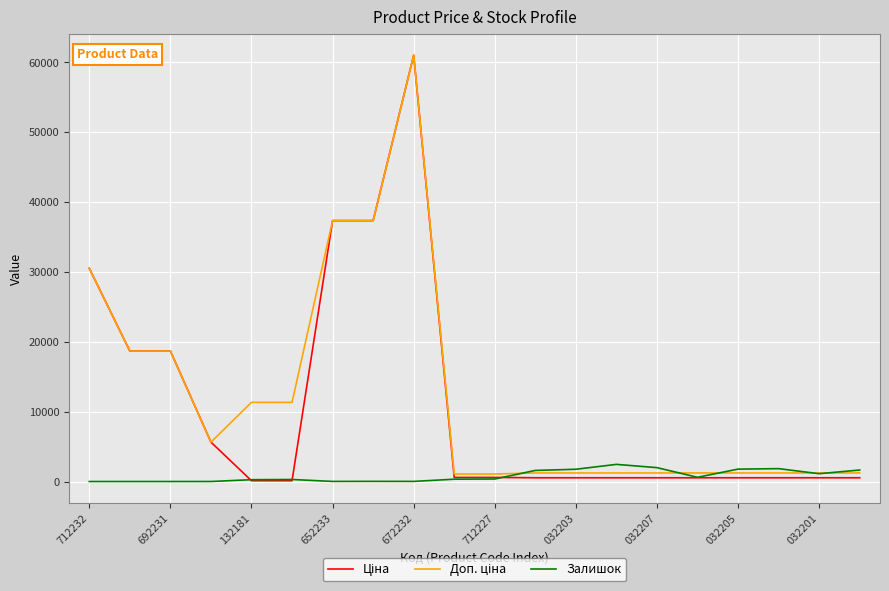

What is the maximum value shown in the chart?

61024.7